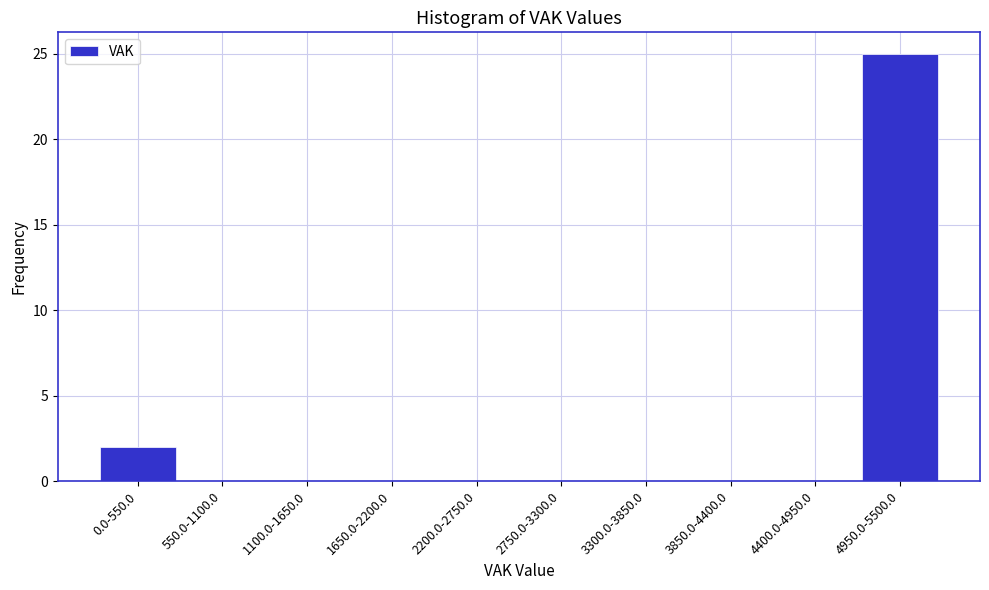

Reading left to right, list all the values displayed in this chart.

0.0-550.0=2	550.0-1100.0=0	1100.0-1650.0=0	1650.0-2200.0=0	2200.0-2750.0=0	2750.0-3300.0=0	3300.0-3850.0=0	3850.0-4400.0=0	4400.0-4950.0=0	4950.0-5500.0=25